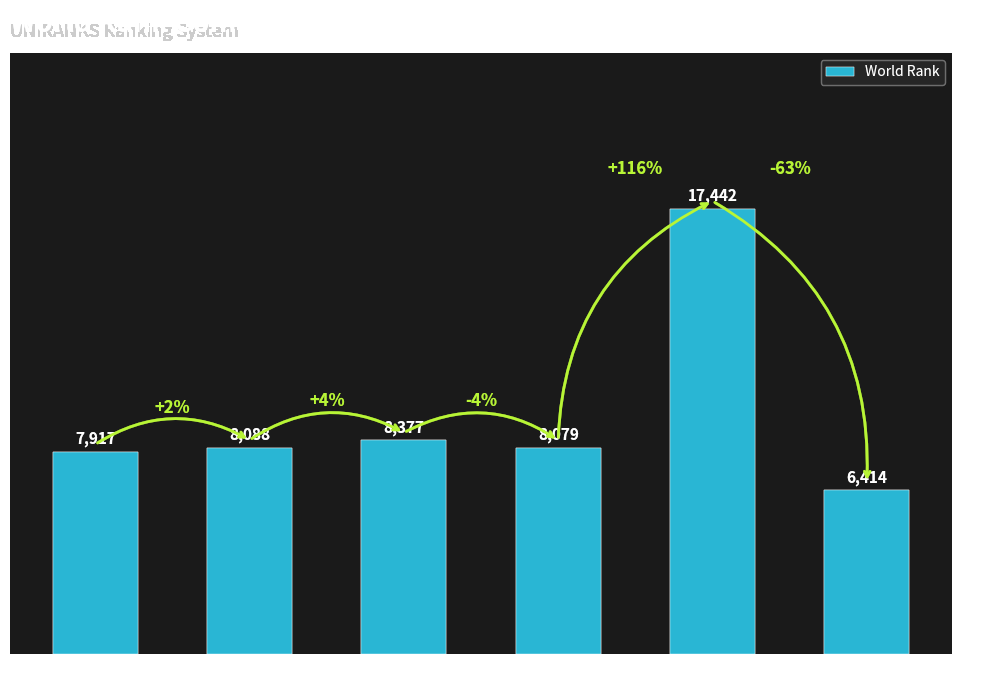

How many values are below 8088?

3